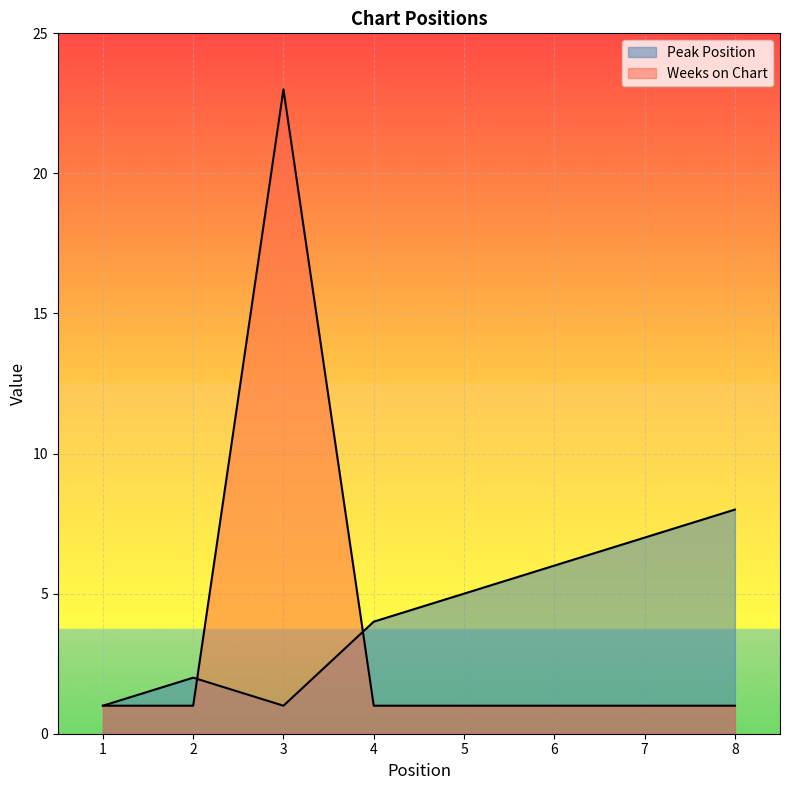

The value of Peak Position at 7 is 3. True or false?

False